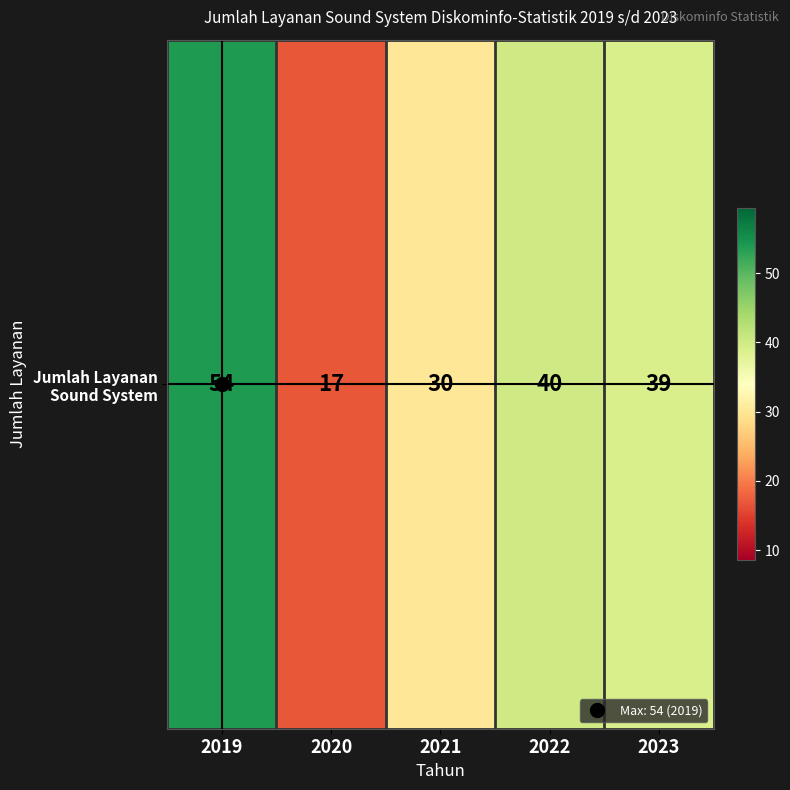

What is the difference between the maximum and minimum values?

37